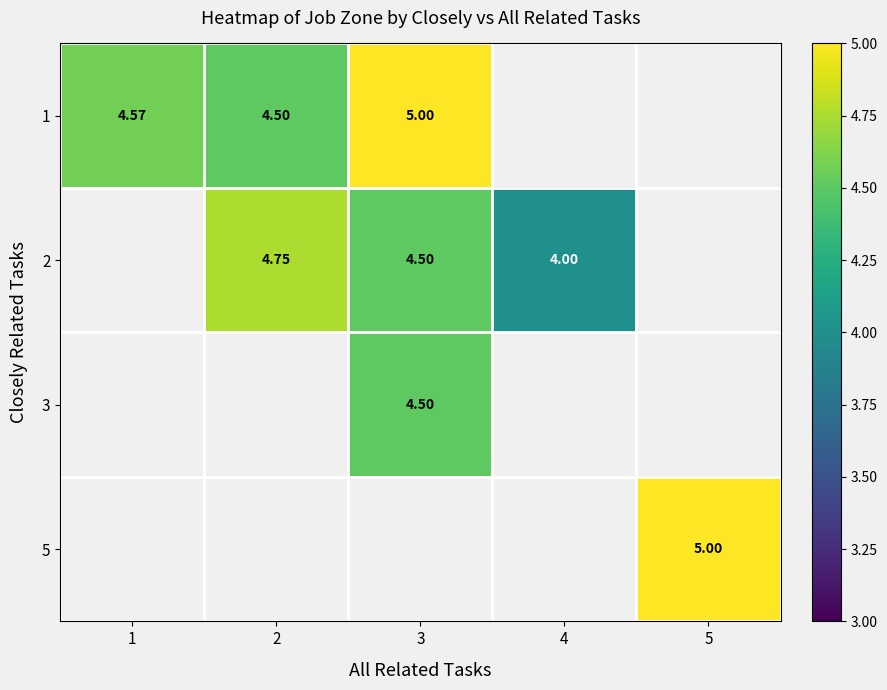

The value of 2 at 2 is 1.3. True or false?

False